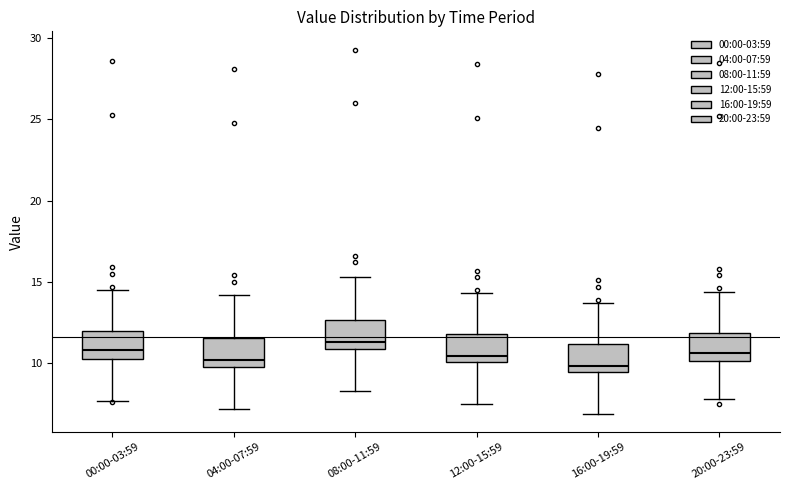

Reading left to right, transcribe this box plot: for each box, give where its median line is, the range the box spans, and where its two whiskers end, as read against the y-axis. The values are not printed on the chart, so give them approximately, as read against the axis.

00:00-03:59: median 11.0, box 10.5 to 12.0, whiskers 7.5 to 14.5
04:00-07:59: median 10.0 (just above the box's lower edge), box 10.0 to 11.5, whiskers 7.0 to 14.0
08:00-11:59: median 11.5, box 11.0 to 12.5, whiskers 8.5 to 15.5
12:00-15:59: median 10.5, box 10.0 to 12.0, whiskers 7.5 to 14.5
16:00-19:59: median 10.0, box 9.5 to 11.0, whiskers 7.0 to 13.5
20:00-23:59: median 10.5, box 10.0 to 12.0, whiskers 8.0 to 14.5